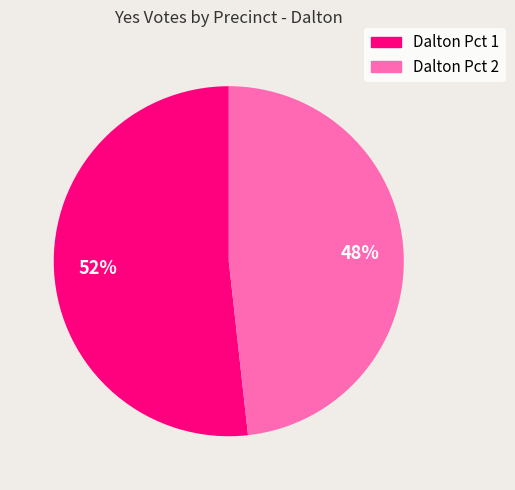

Count the number of slices in the pie.

2